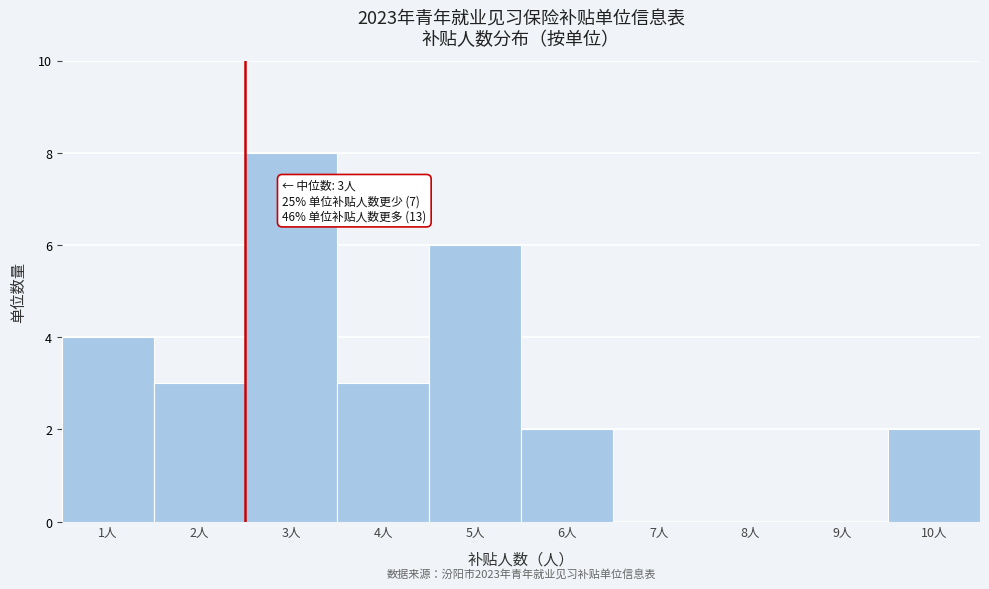

Reading left to right, extract all data points from this chart.

1人=4	2人=3	3人=8	4人=3	5人=6	6人=2	7人=0	8人=0	9人=0	10人=2